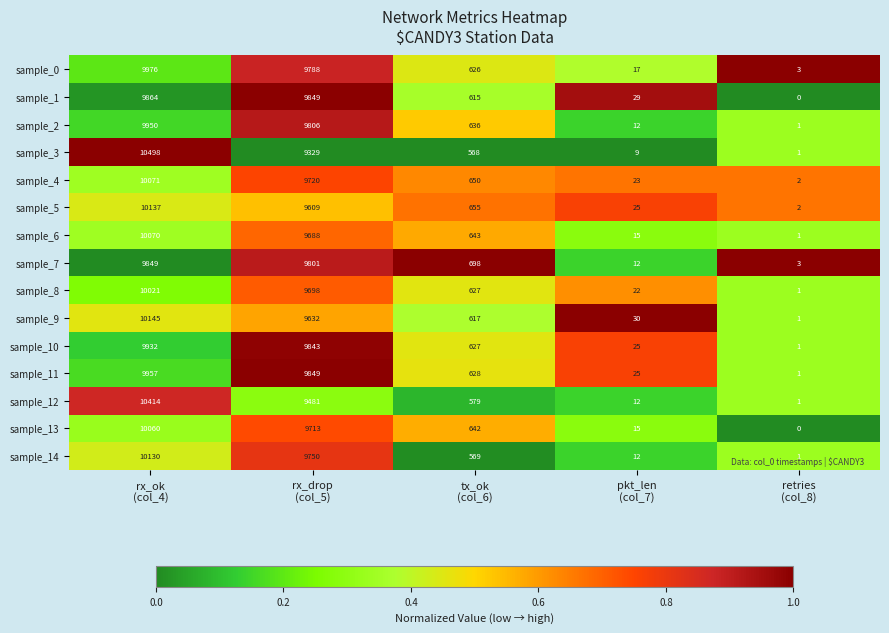

What is the difference between the second highest and minimum values in the sample_11 series?

9848